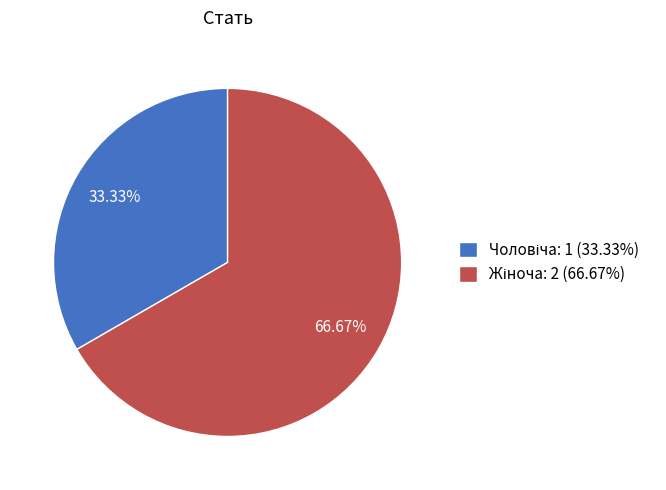

Is there a majority slice in this chart?

Yes